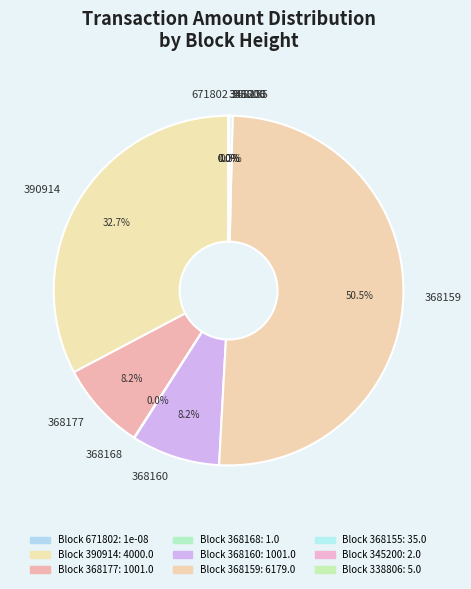

What portion of the pie excludes 368177?

91.8%